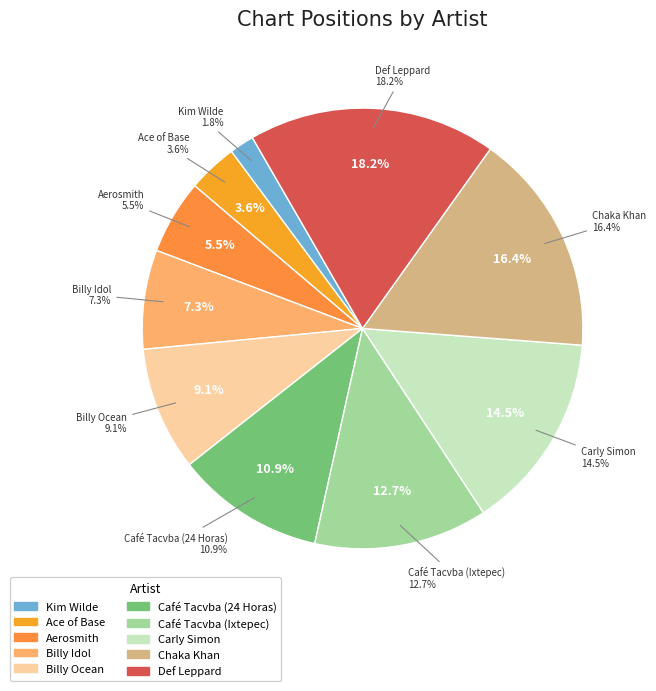

What is the smallest slice in the pie chart?

Kim Wilde